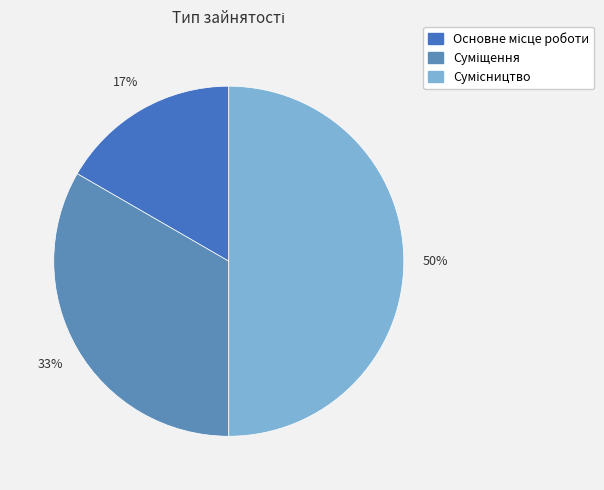

Which has a higher value, Суміщення or Сумісництво?

Сумісництво